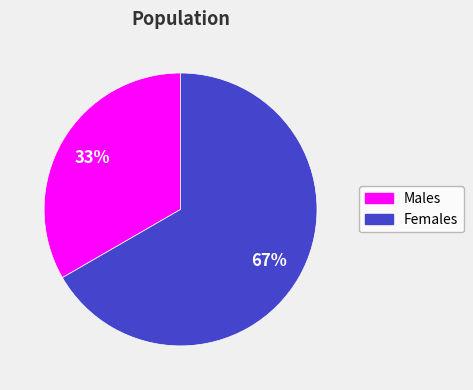

To the nearest percent, what is the average slice percentage?

50%